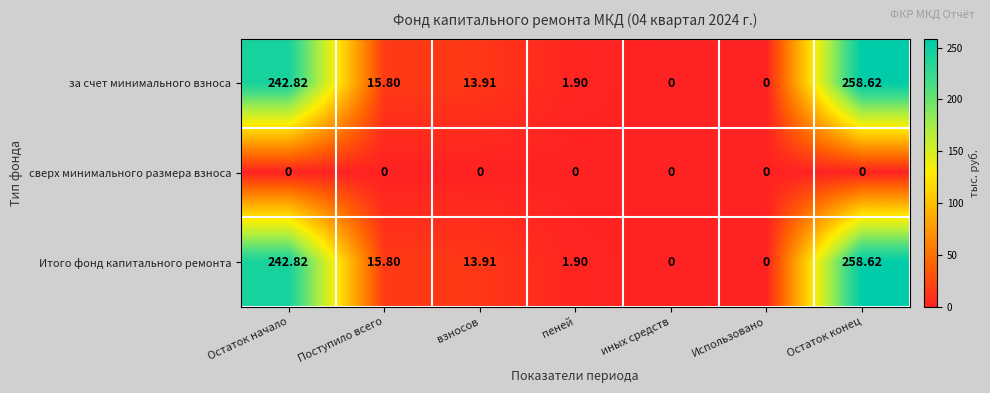

How many data points in Итого фонд капитального ремонта are less than 13?

3